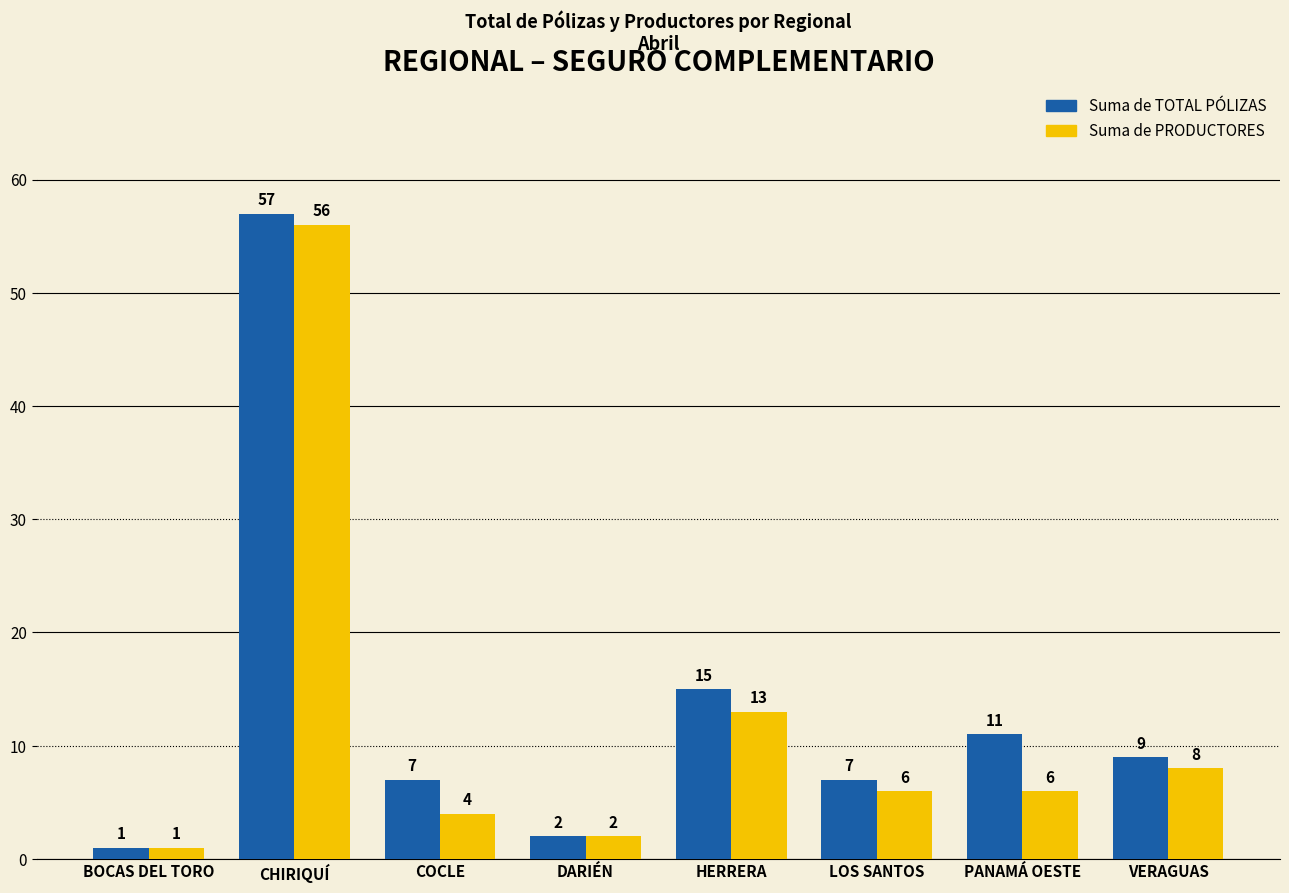

What is the minimum value shown in the chart?

1